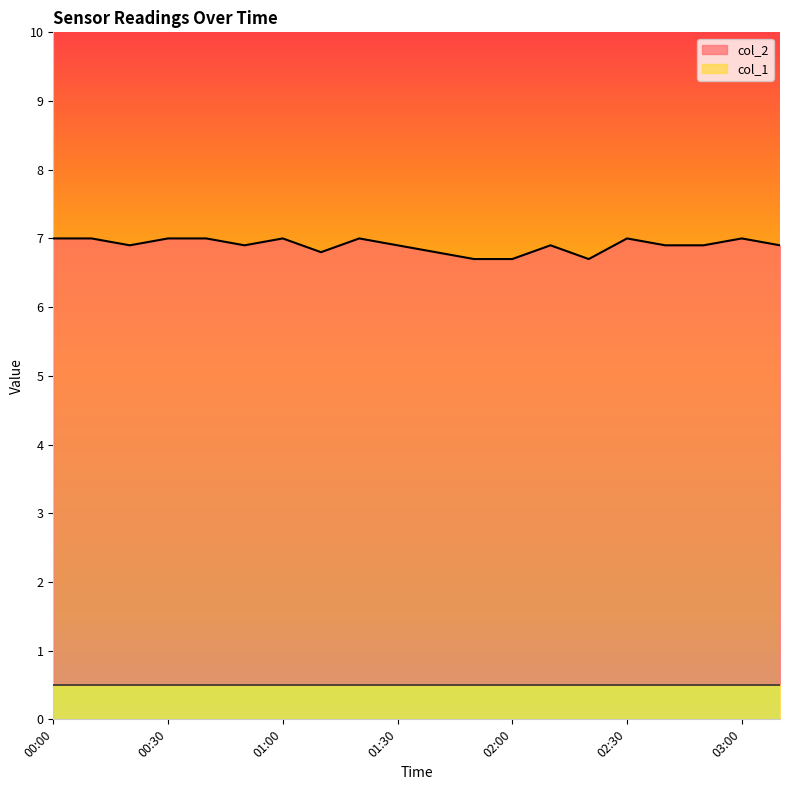

Does the chart display data point markers on the line(s)?

No